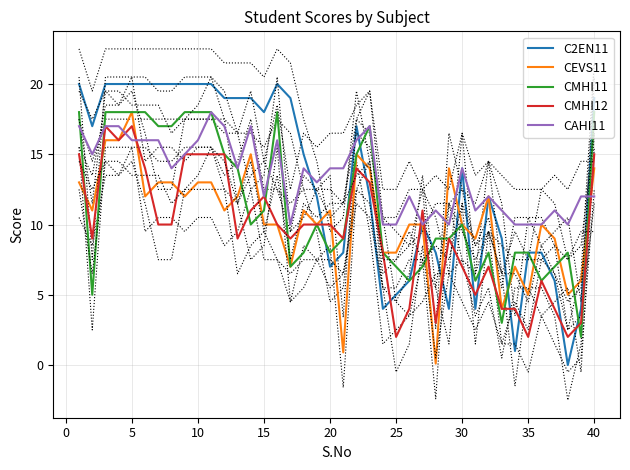

What is the maximum value for C2EN11?

20.0